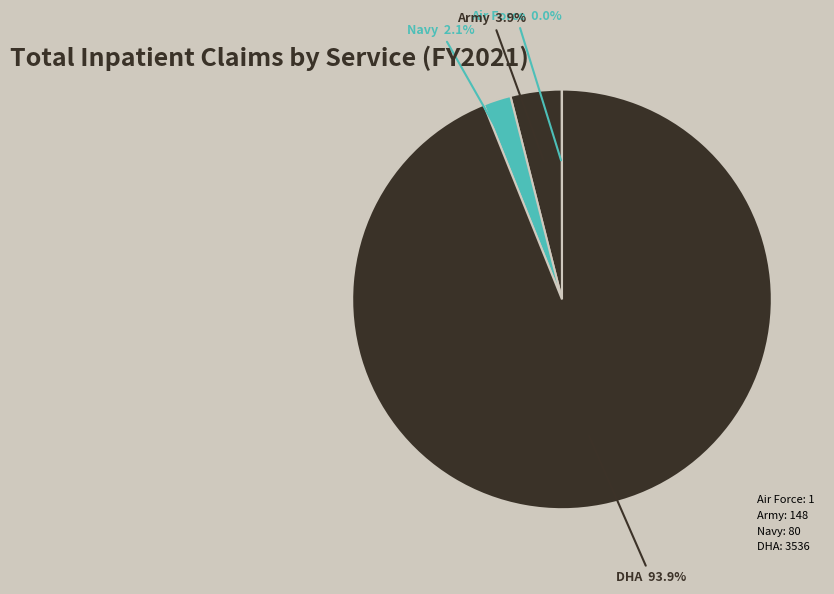

What is the ratio of the value at DHA to the value at Air Force?

3536.0